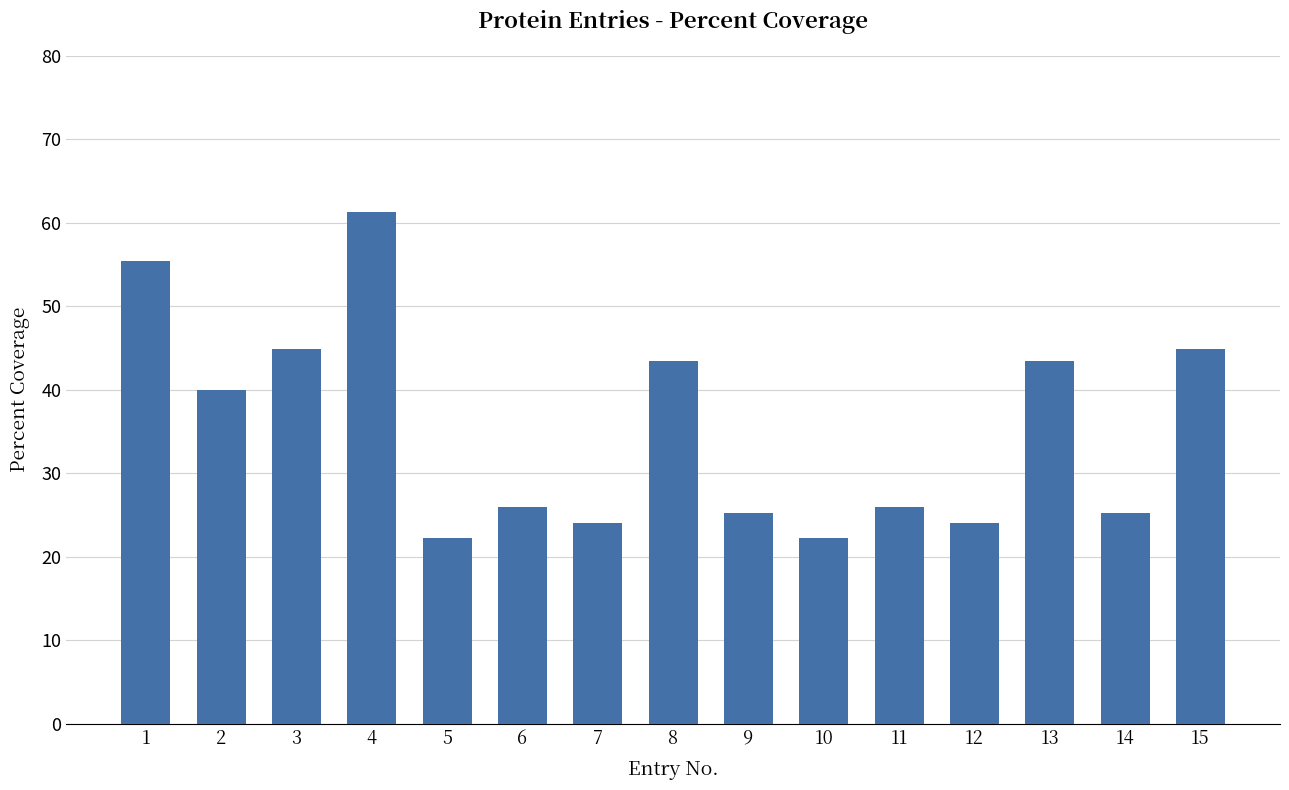

What is the average value?

35.2